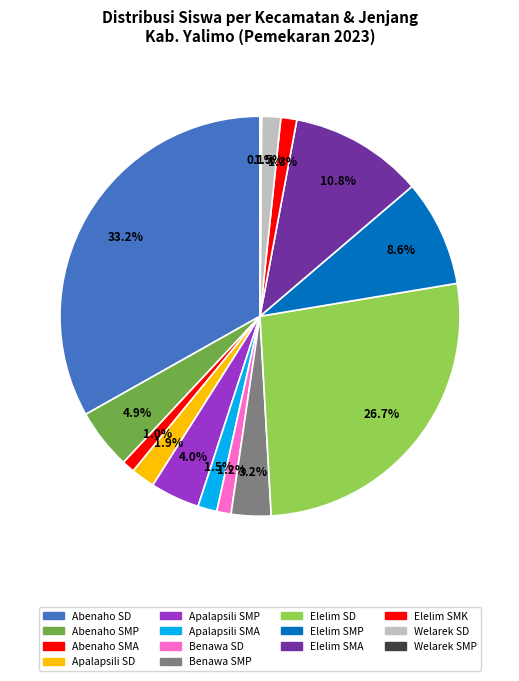

Which has a higher value, Apalapsili SD or Elelim SMK?

Apalapsili SD